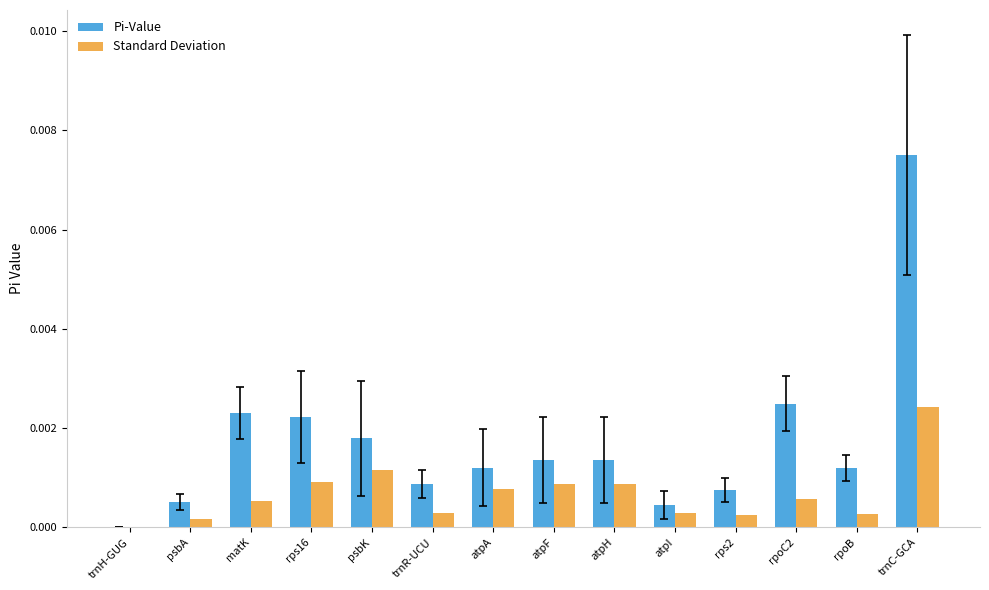

The value of Pi-Value at rps16 is 0.0. True or false?

True